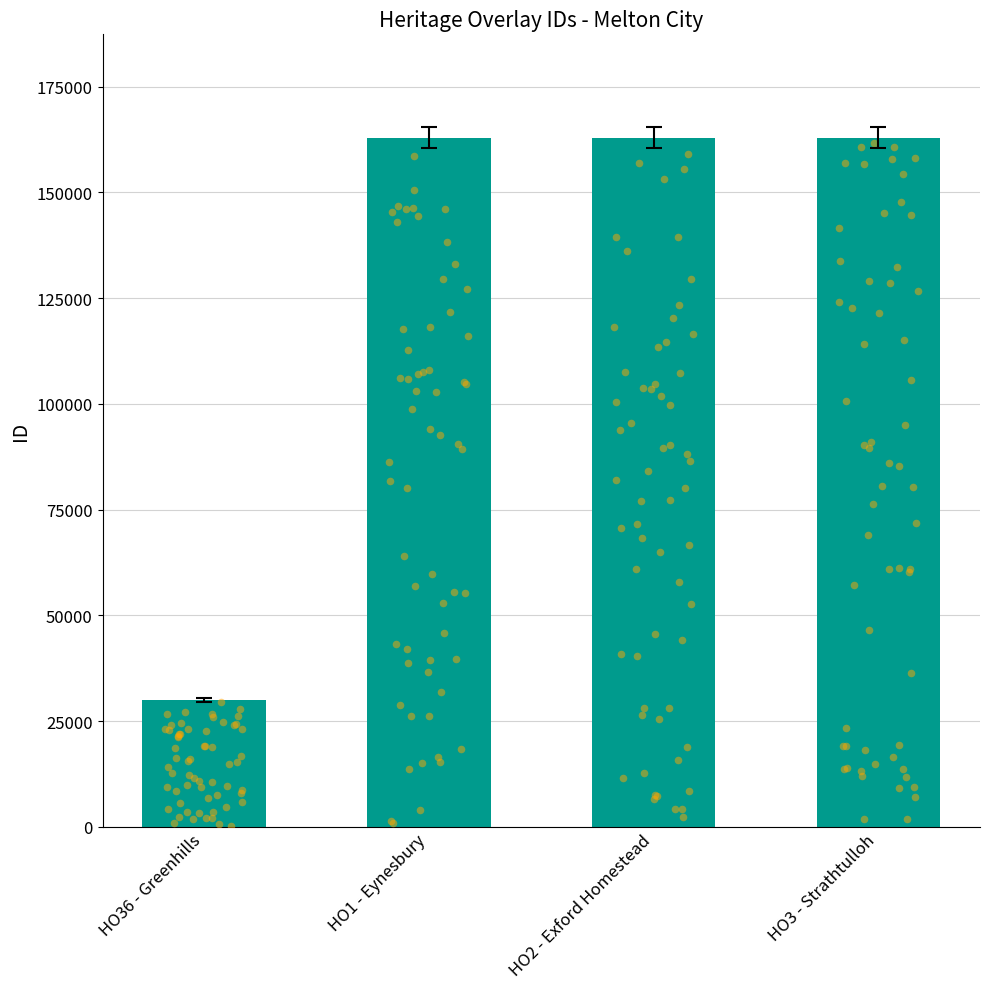

Approximately how many times larger is the value at HO3 - Strathtulloh compared to HO1 - Eynesbury?

1.0